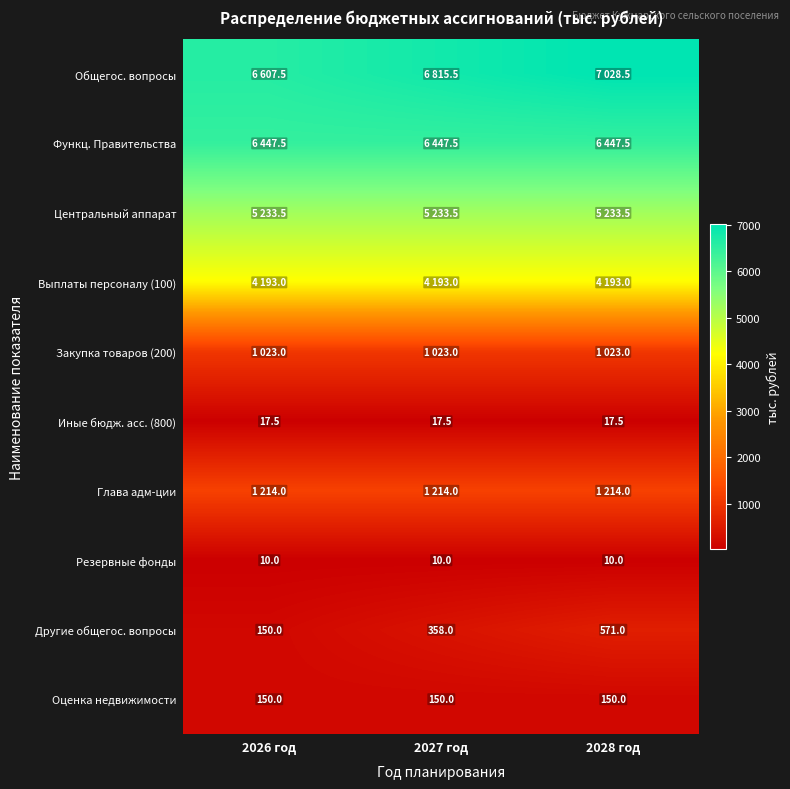

What is the sum of all Оценка недвижимости values?

450.0